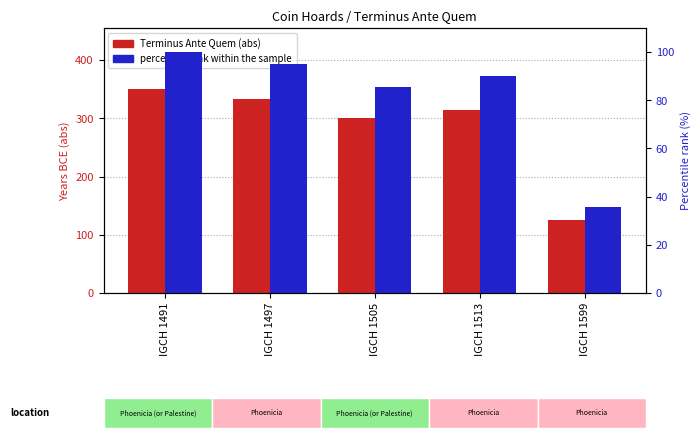

How many data points in percentile rank within the sample are above 90?

2